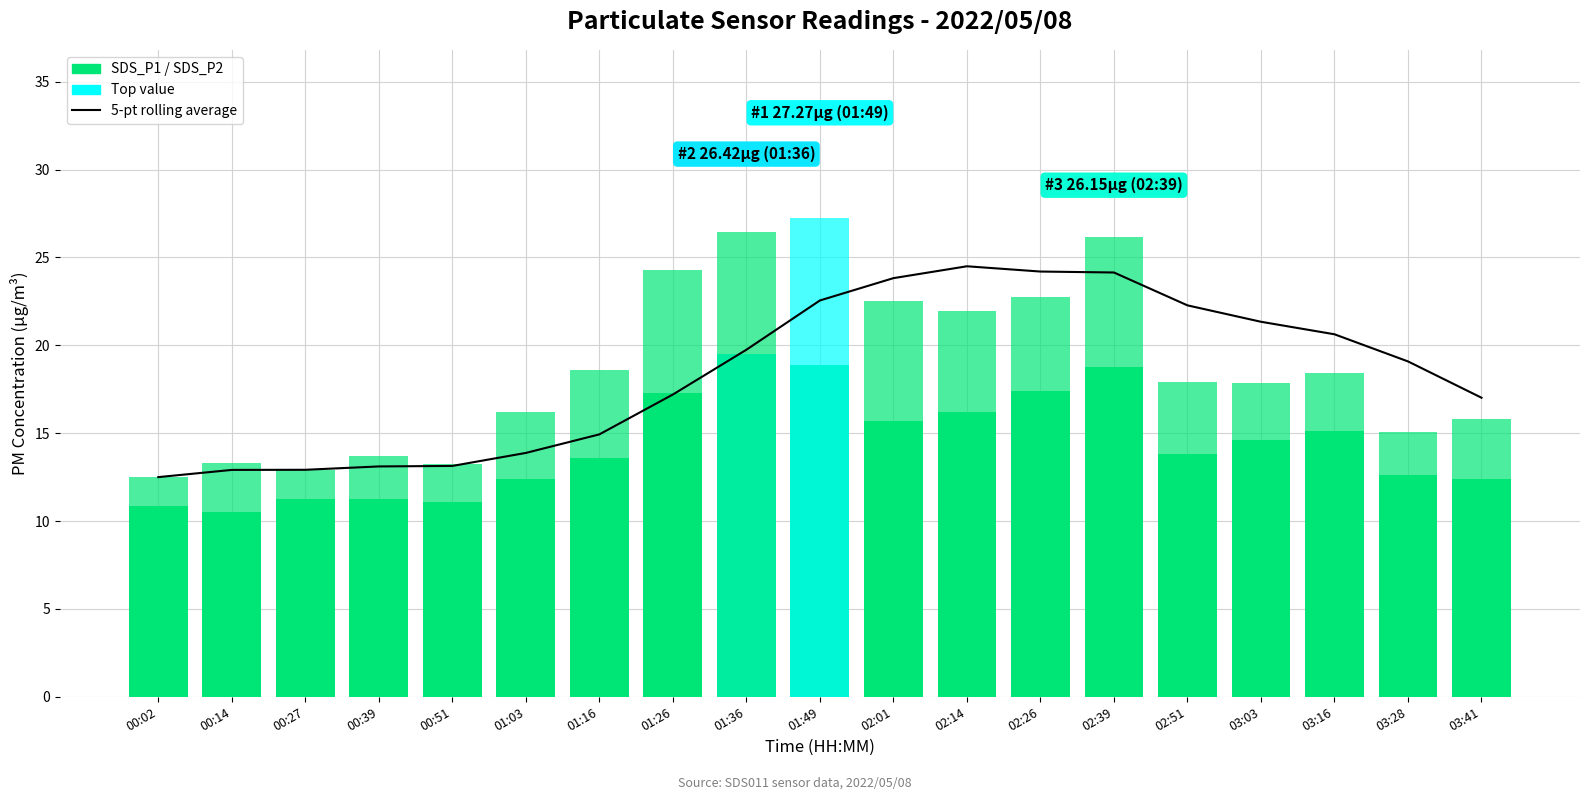

What is the difference between the 5-pt rolling average values at 00:27 and 03:28?

6.2